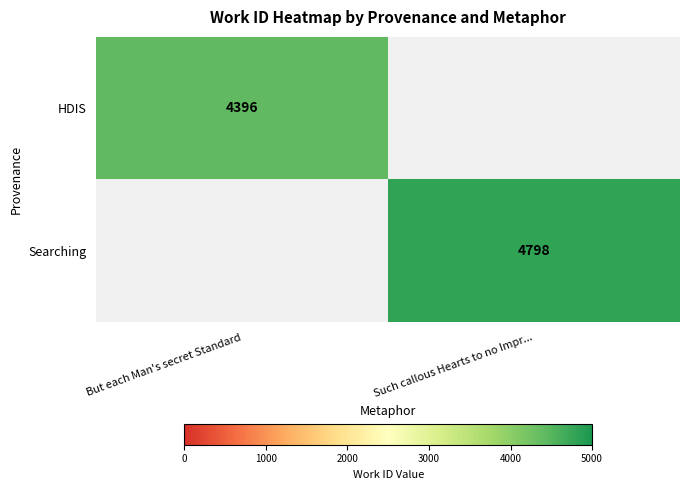

The HDIS series shows 4396 at But each Man's secret Standard. True or false?

True